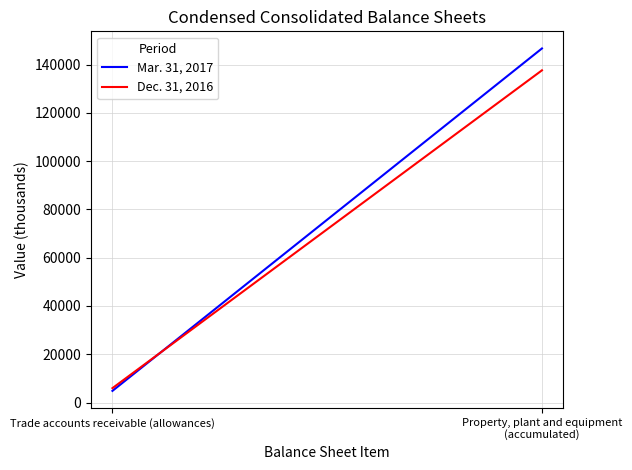

Reading right to left, what are all the values shown in this chart?

Mar. 31, 2017: Property, plant and equipment (accumulated)=146690	Trade accounts receivable (allowances)=4827
Dec. 31, 2016: Property, plant and equipment (accumulated)=137629	Trade accounts receivable (allowances)=5960